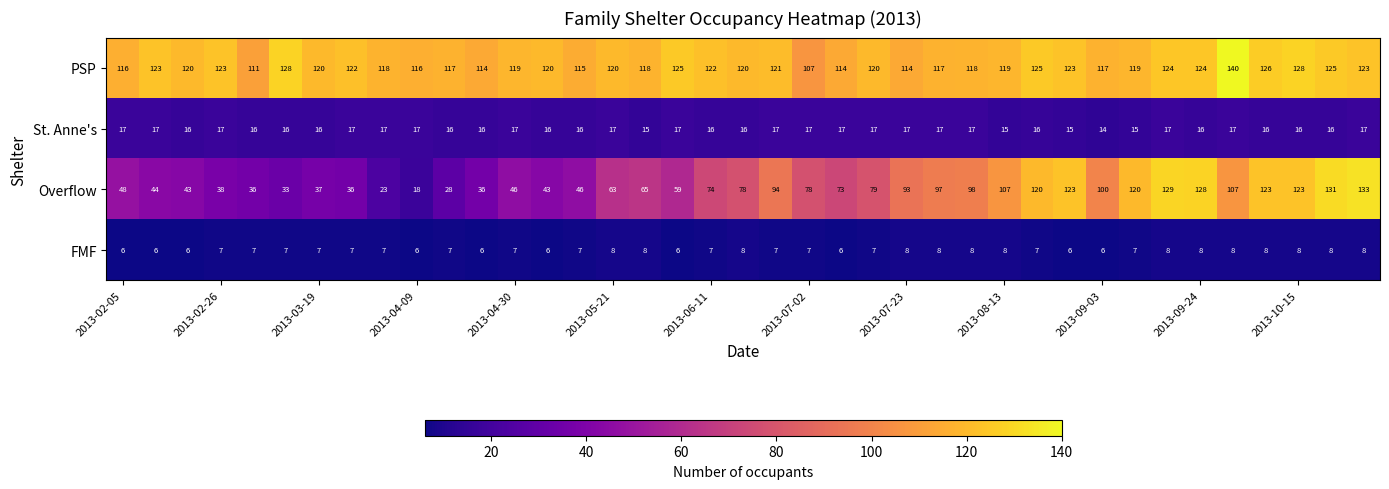

How many data points in PSP are less than 120?

17